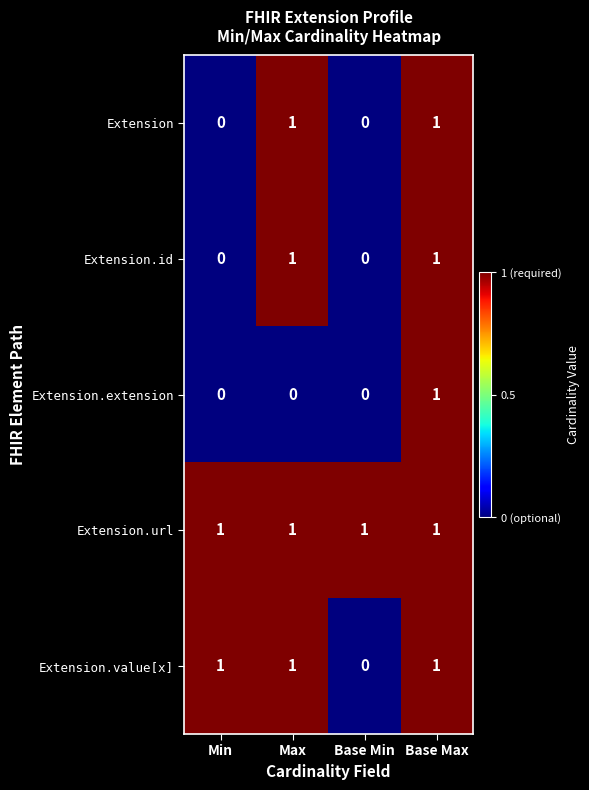

The Extension series shows -1 at Min. True or false?

False